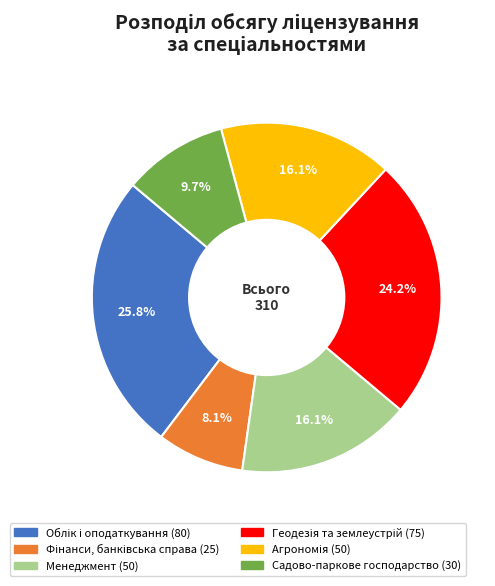

Combined, what portion of the pie is Садово-паркове господарство and Менеджмент?

25.8%